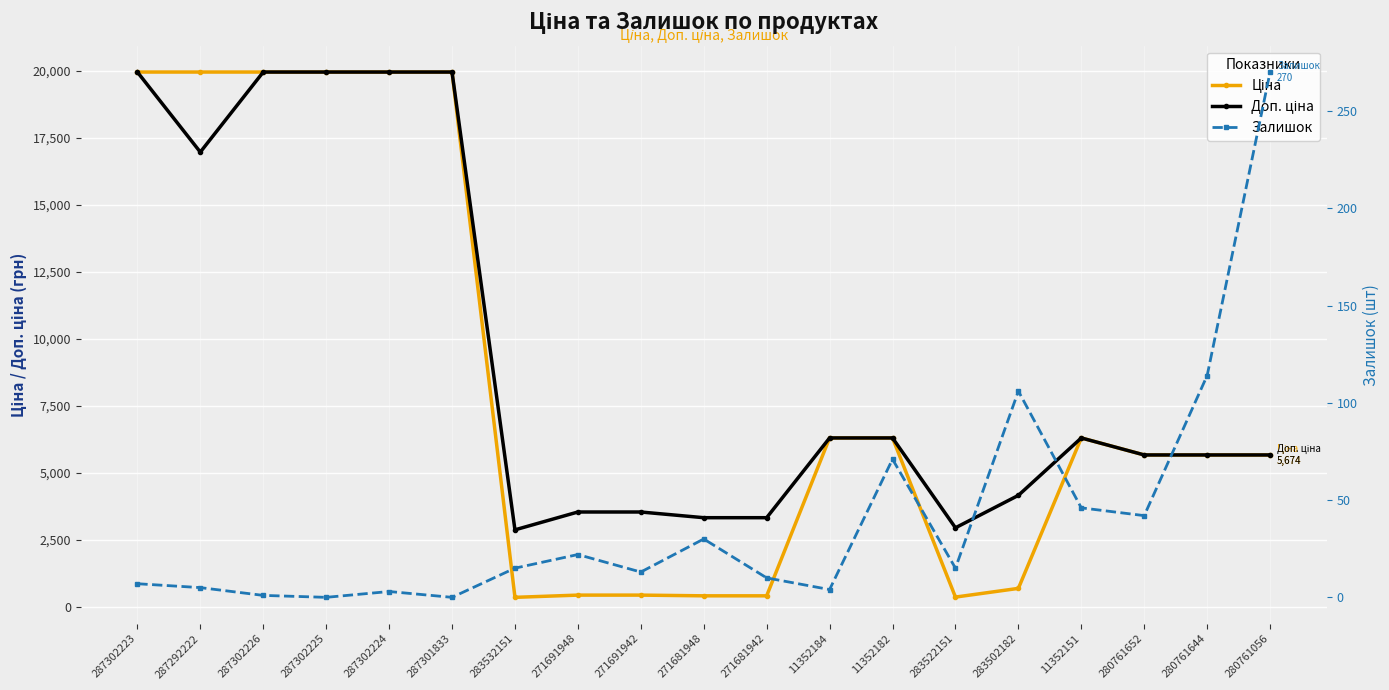

Is it true that Ціна equals 160.0 at 271691942?

False